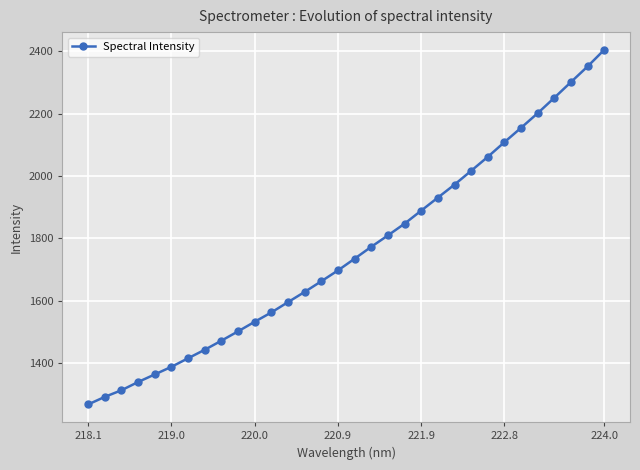

What is the sum of all values?

56282.1